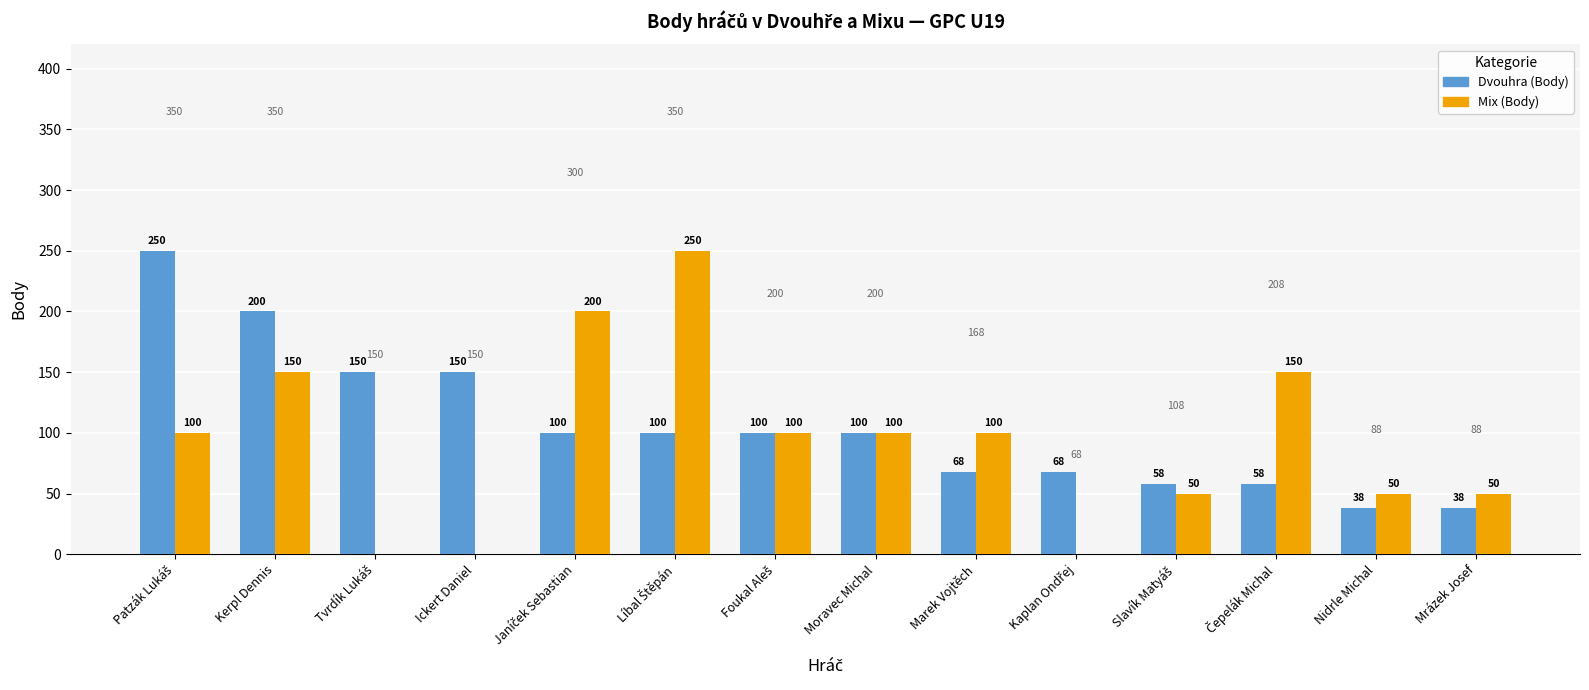

Which series has the largest total across all categories?

Dvouhra (Body)